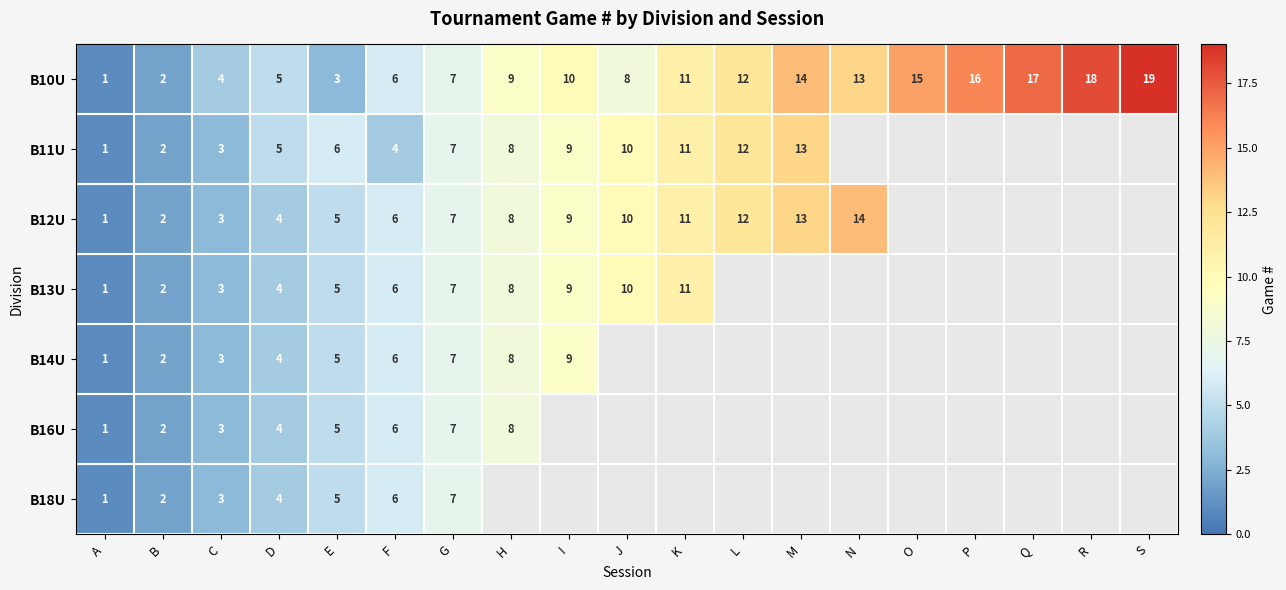

What is the total value across all series at C?

22